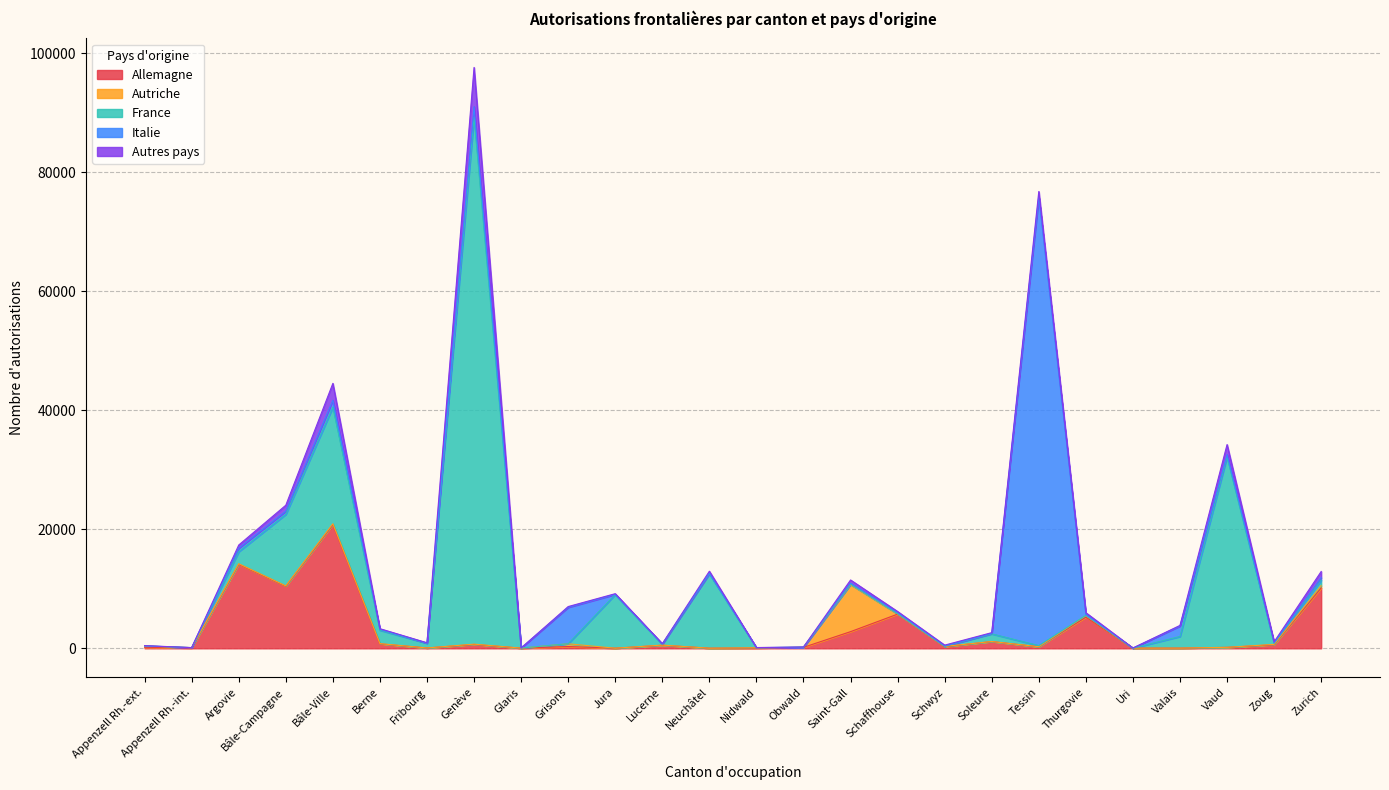

What is the average value of the Autres pays series?

659